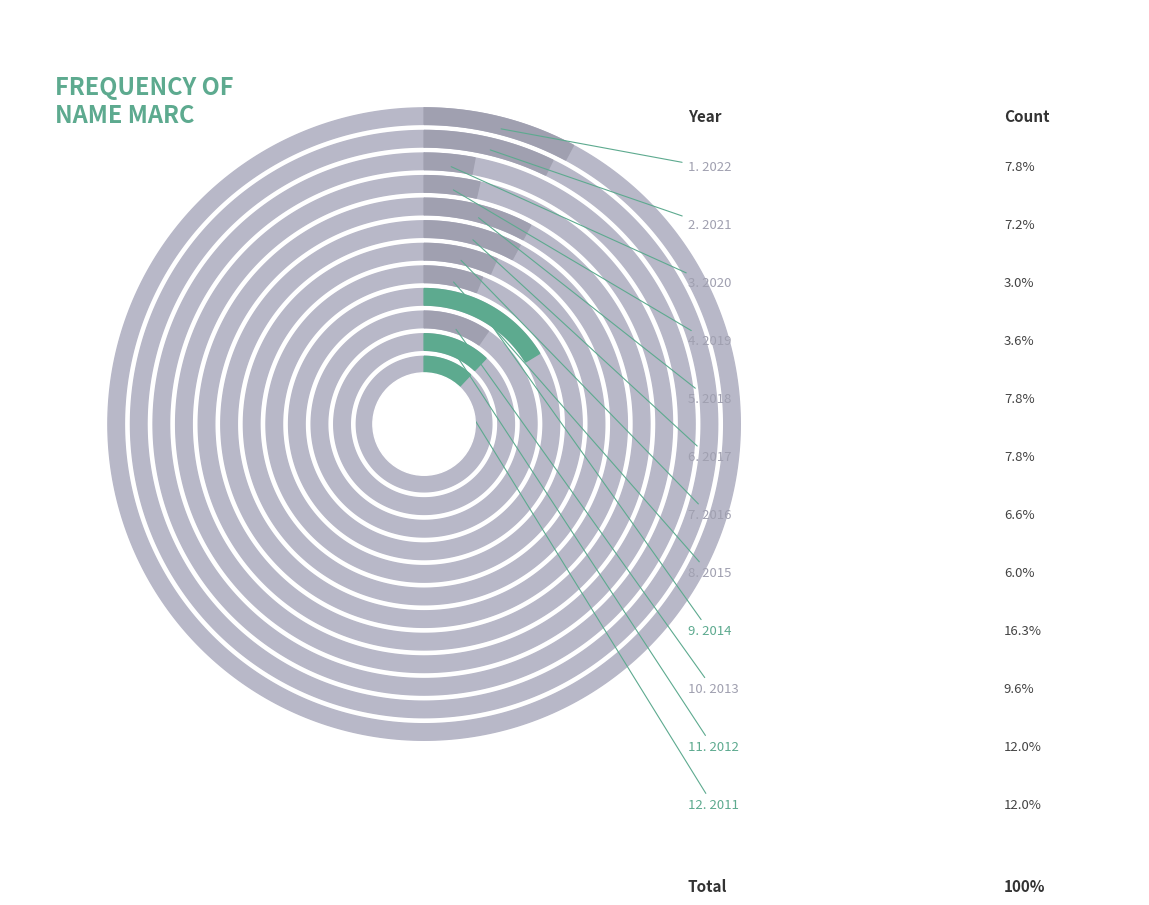

What percentage is NOT represented by 2018?

92.2%